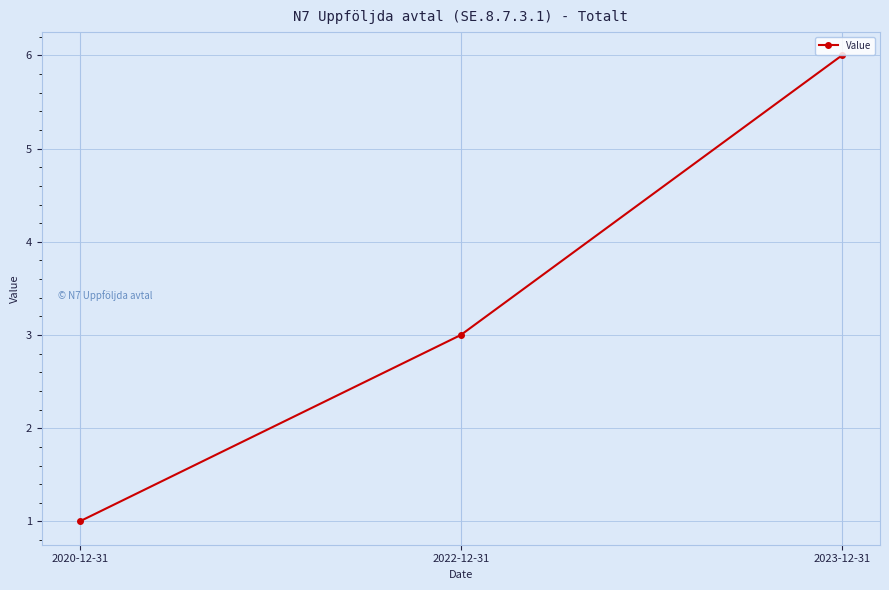

What is the difference between the maximum and minimum values?

5